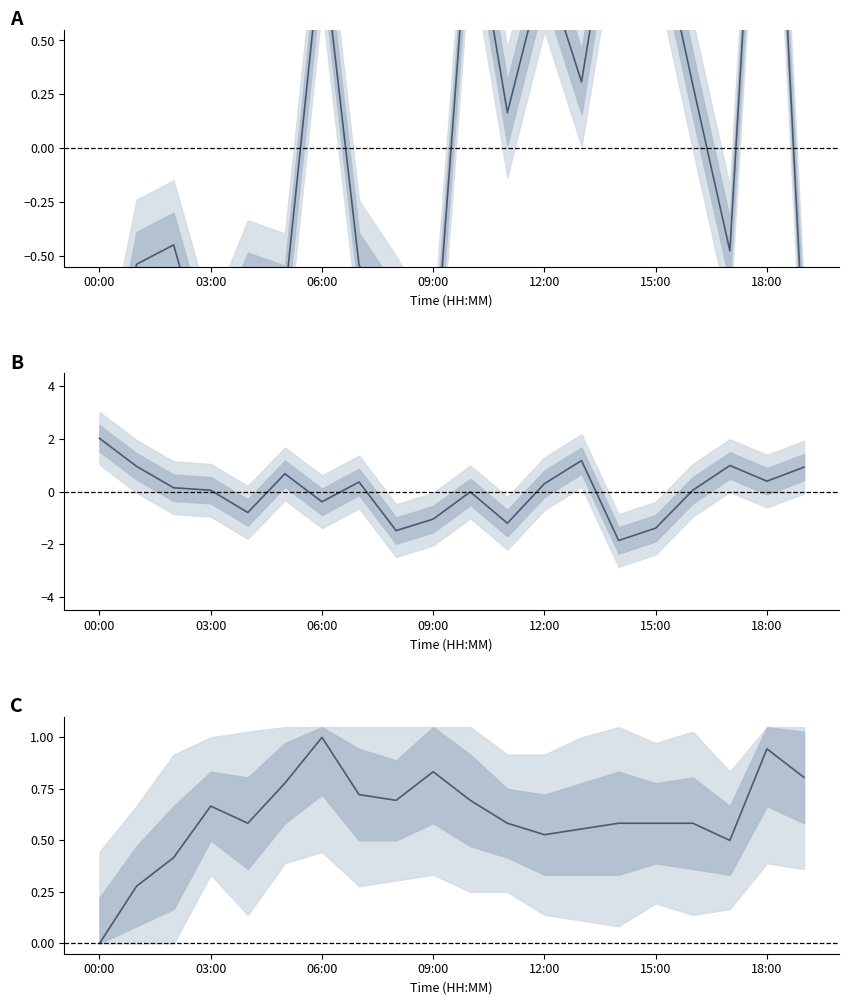

What is the difference between the maximum and minimum values in the temperature series?

1.0